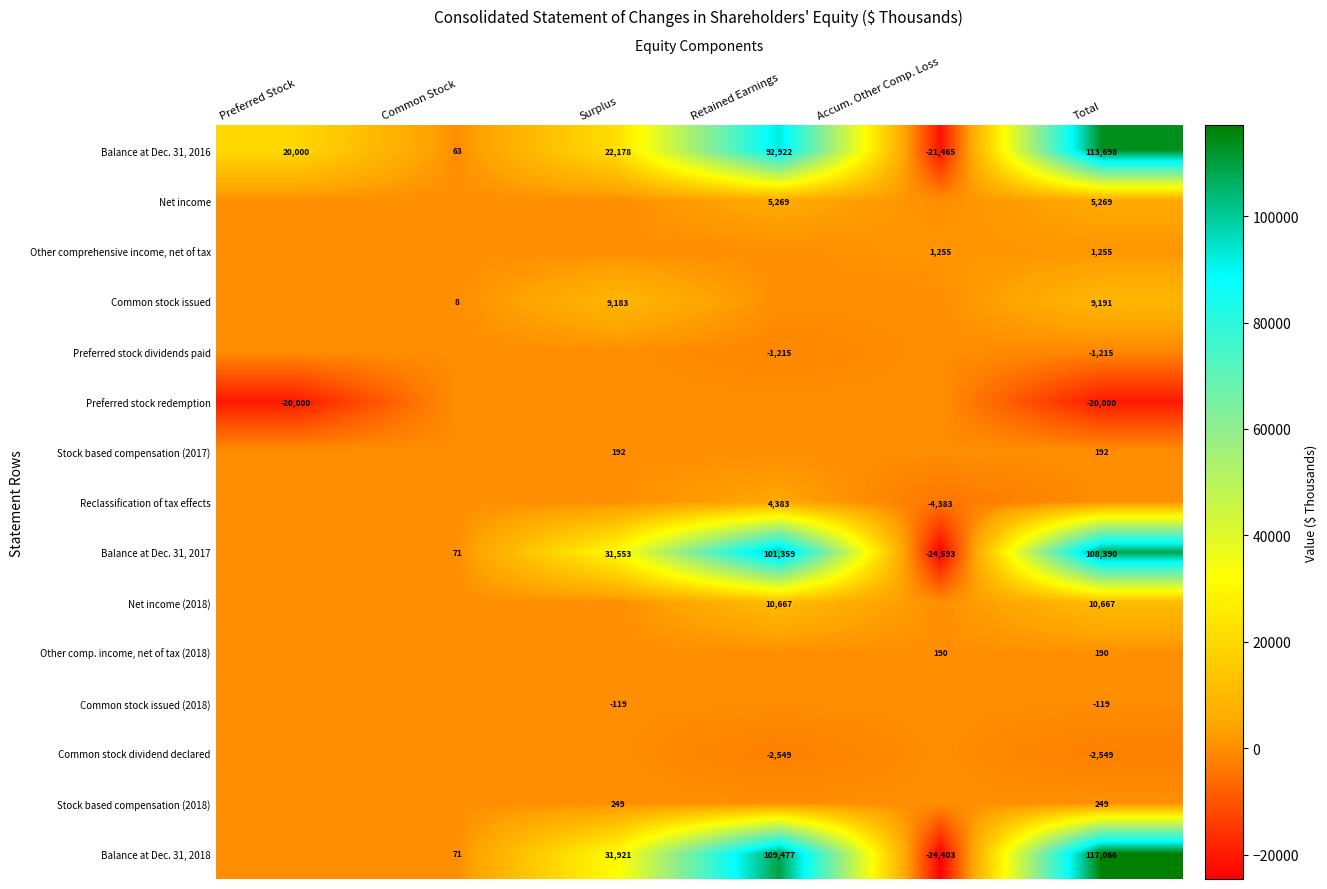

The Stock based compensation (2018) series shows 360 at Total. True or false?

False